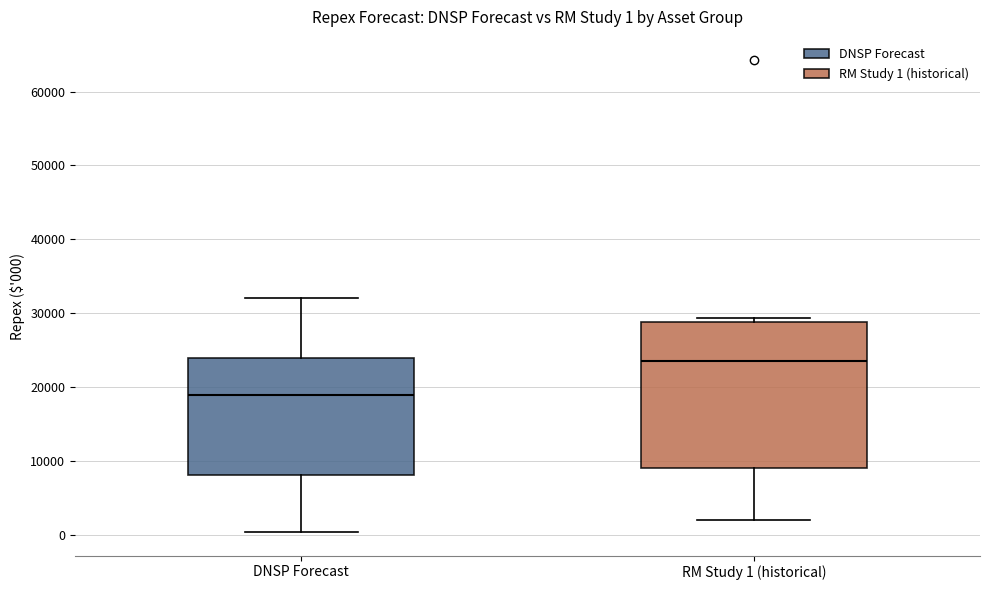

Comparing the boxes themselves (not the whiskers), which one is the tallest?

RM Study 1 (historical)